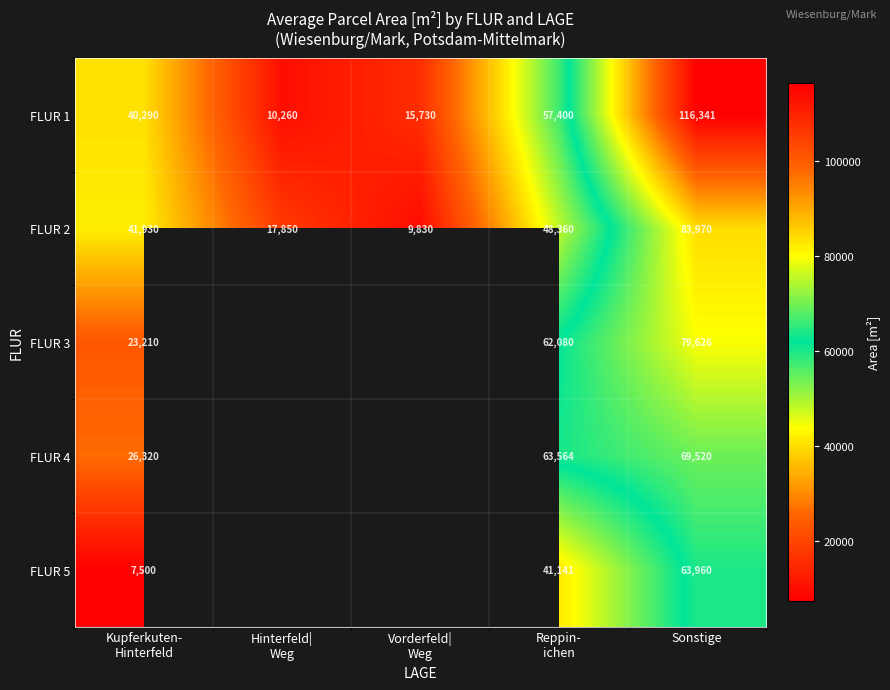

At which label does FLUR 2 reach its peak?

Sonstige